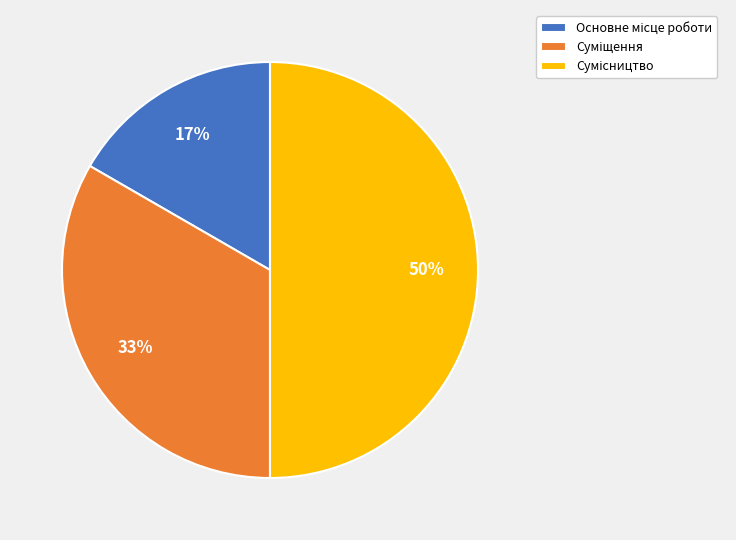

To the nearest percent, what is the average slice percentage?

33%